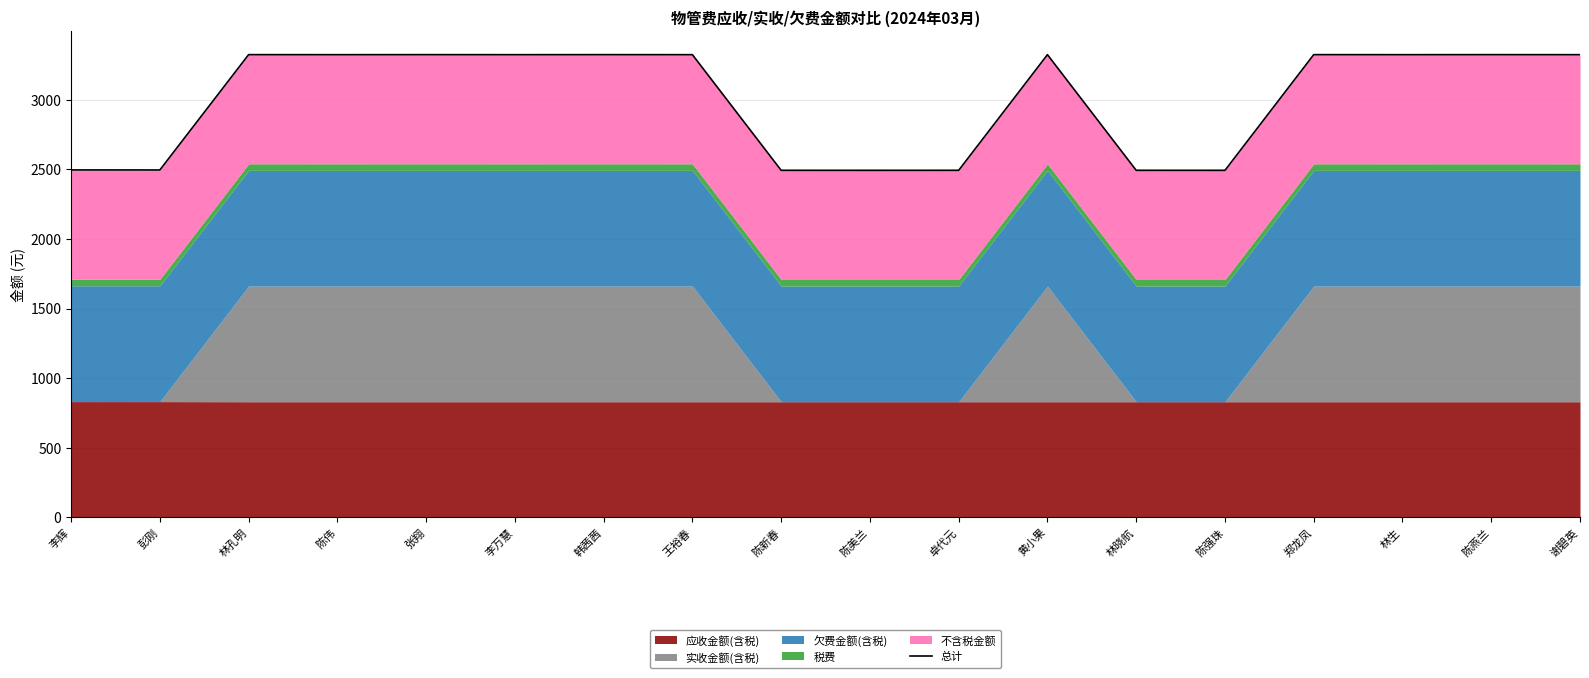

What is the difference between the maximum and minimum values?

831.4